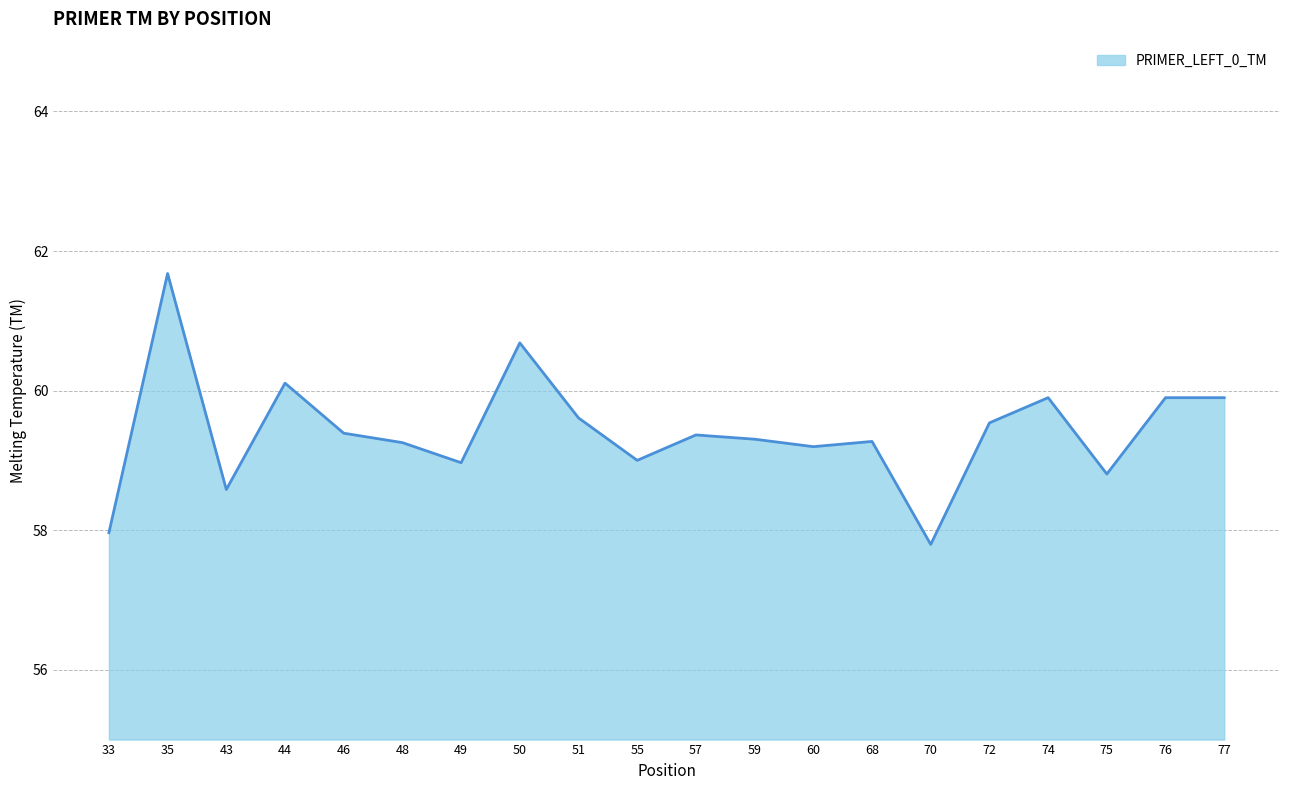

How many lines are shown in the chart?

1